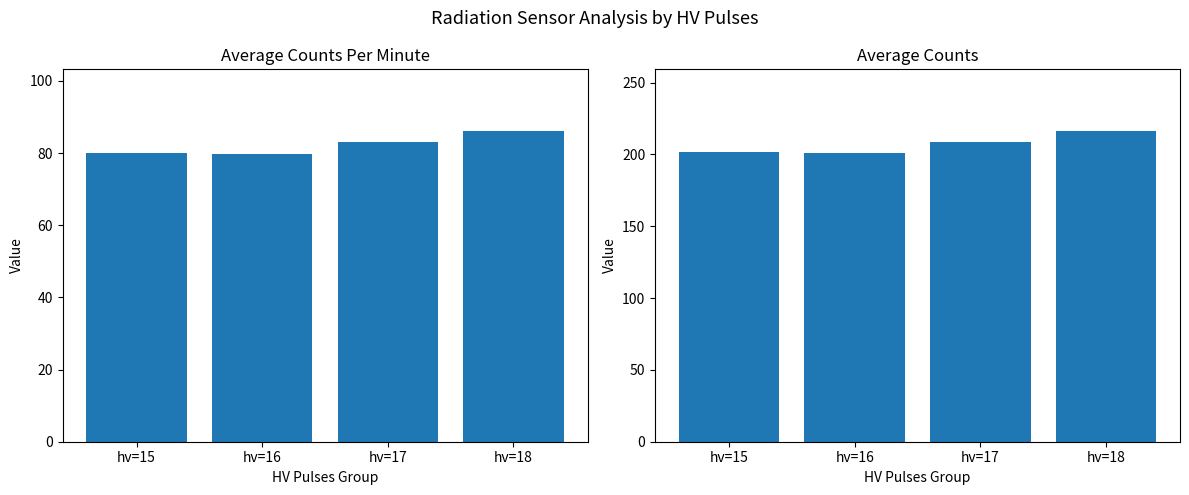

At hv=16, list the series in order from largest to smallest.

avg counts, avg counts_per_minute